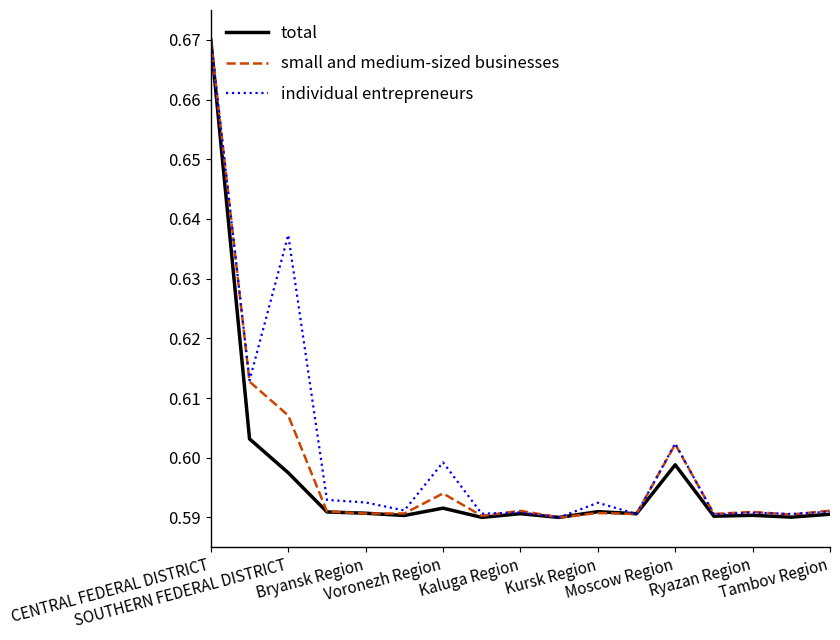

How many lines are shown in the chart?

3